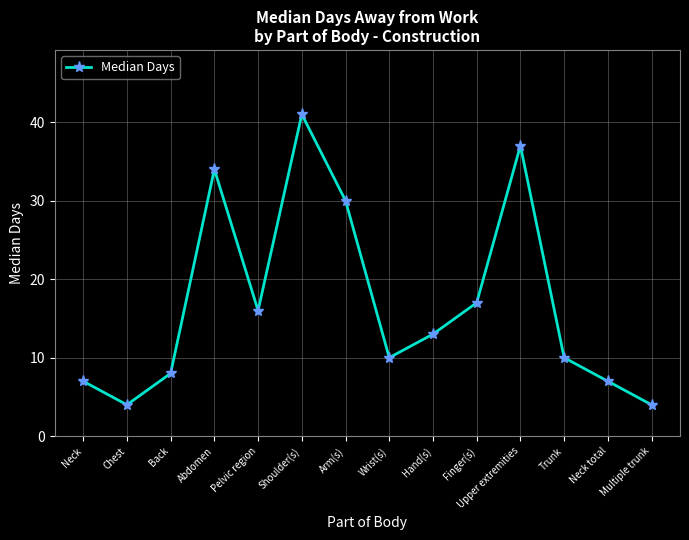

What is the change in value from Finger(s) to Multiple trunk?

-13